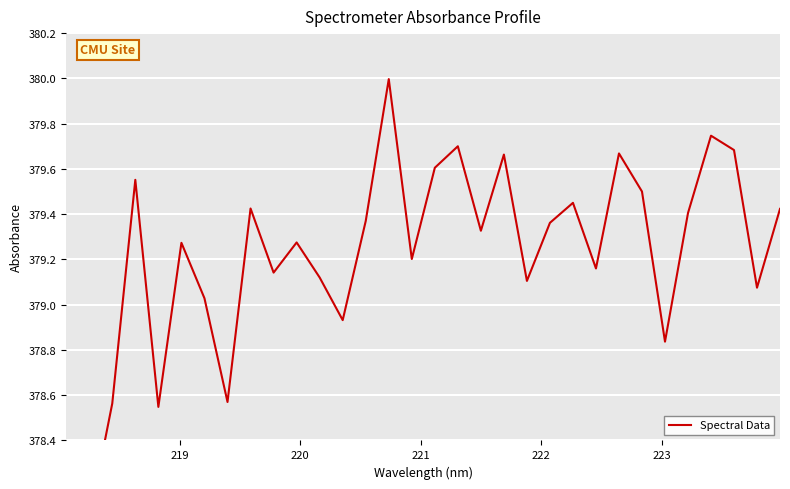

What is the difference between the maximum and minimum values?

2.0